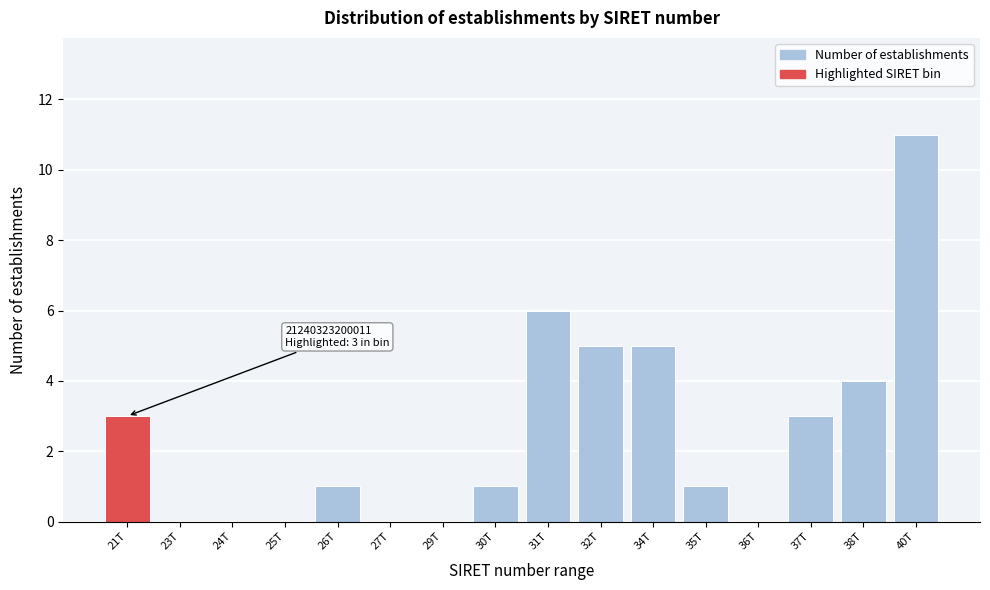

Reading left to right, transcribe all the data shown in this chart.

21T=3	23T=0	24T=0	25T=0	26T=1	27T=0	29T=0	30T=1	31T=6	32T=5	34T=5	35T=1	36T=0	37T=3	38T=4	40T=11